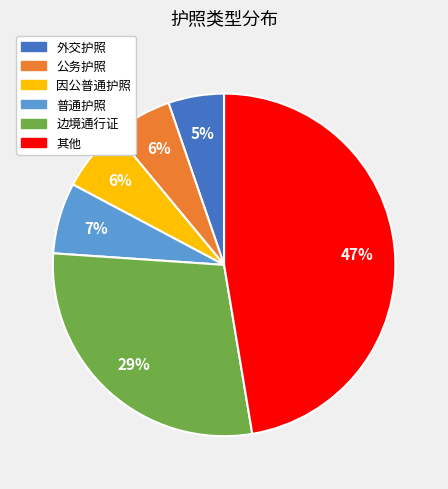

Between 边境通行证 and 其他, which is larger?

其他